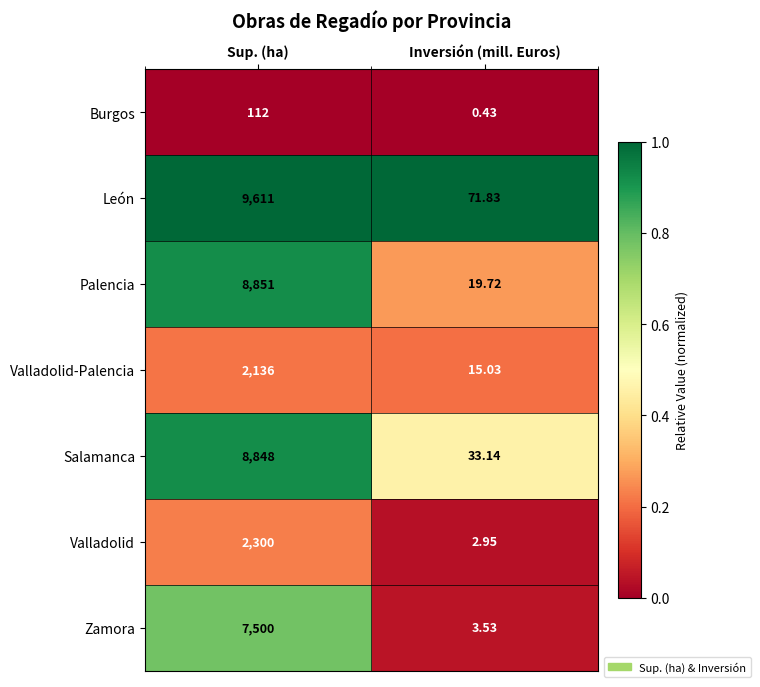

Where is Valladolid-Palencia nearest to the value 1075?

Inversión (mill. Euros)